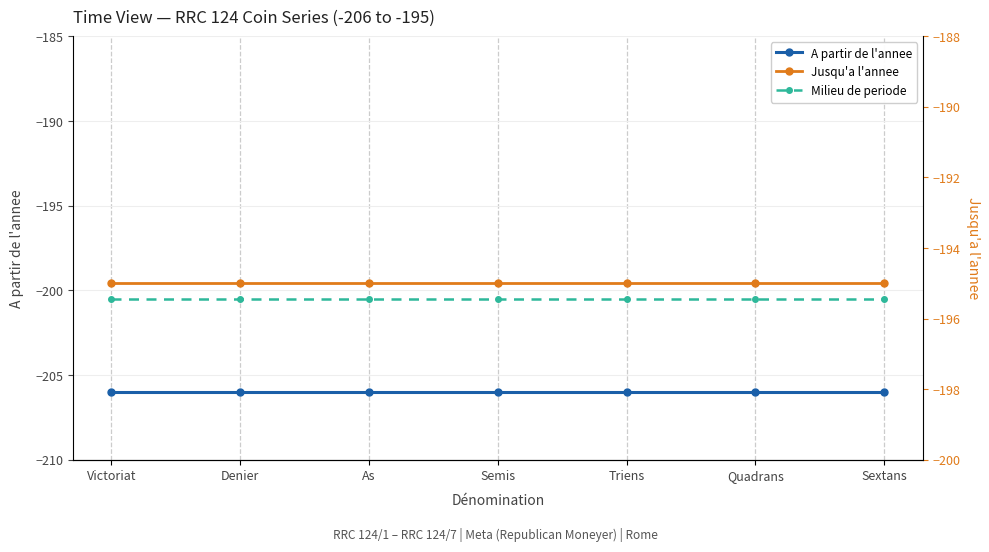

At how many categories does at least one series exceed -197?

7